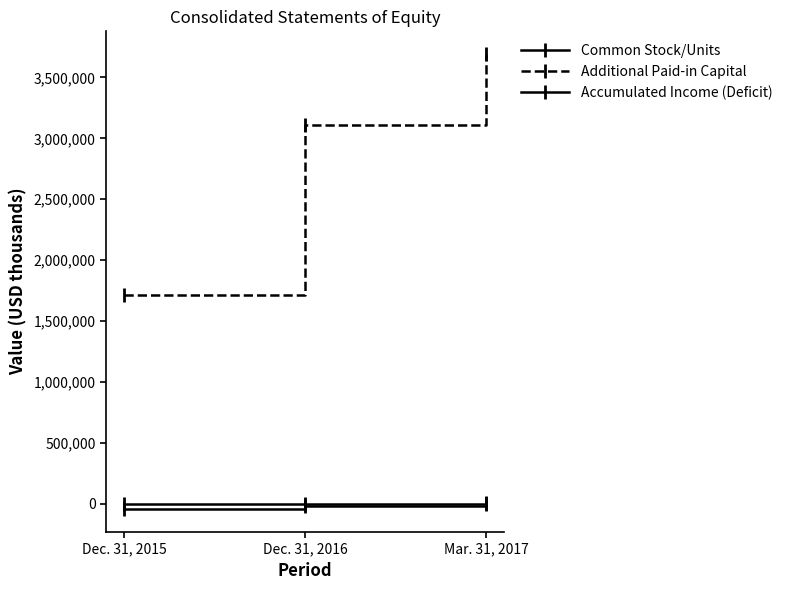

What is the difference between the maximum and minimum values in the Common Stock/Units series?

662